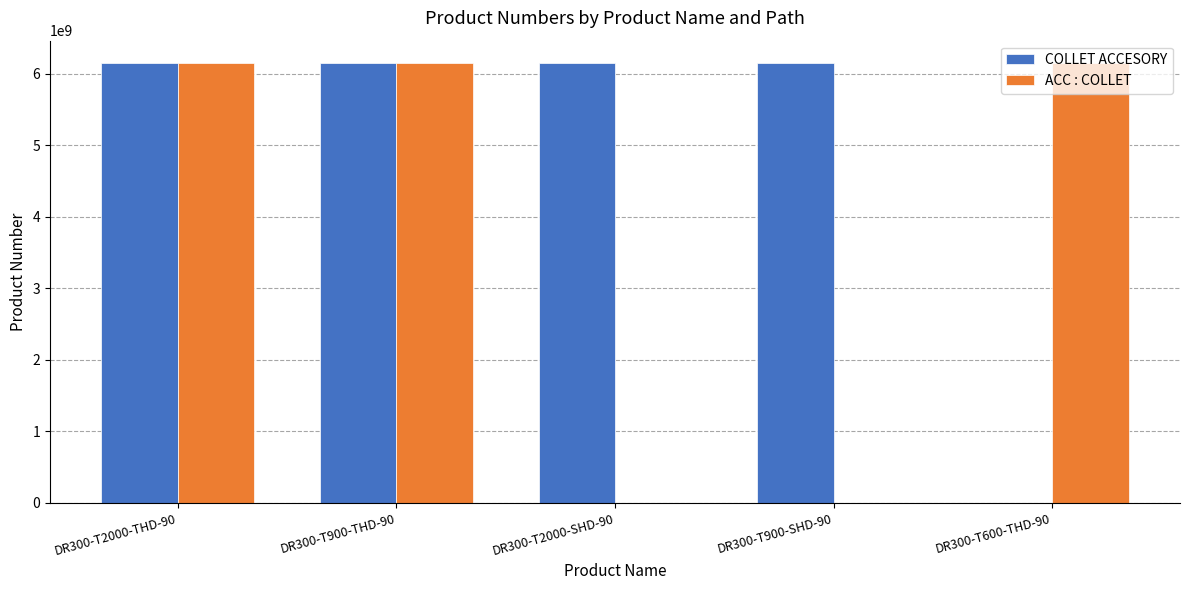

Read the ACC : COLLET value at DR300-T600-THD-90, to the nearest 50.

6151761150